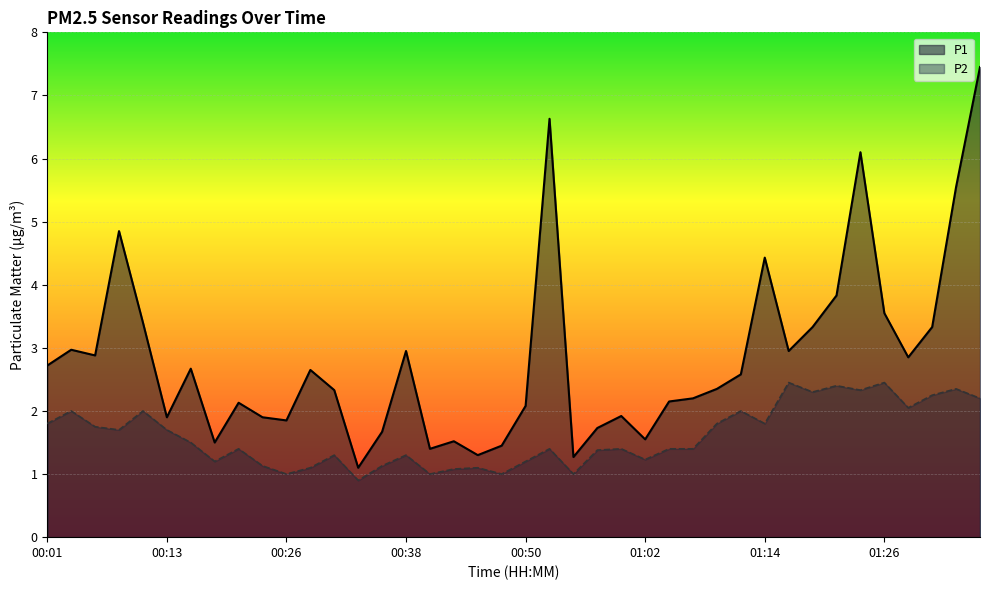

In P1, how many points are lower than both neighbors (excluding endpoints)?

11